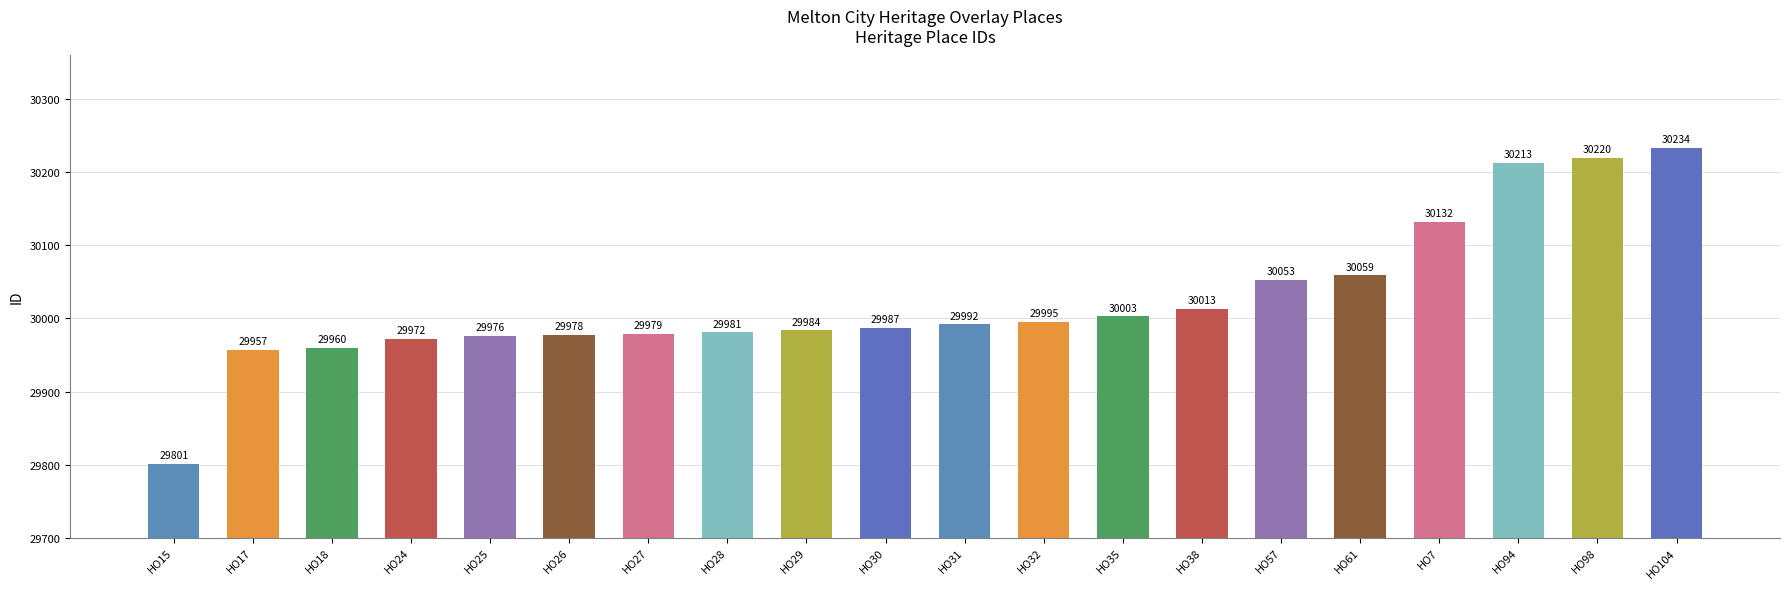

Reading left to right, list all the values displayed in this chart.

29801	29957	29960	29972	29976	29978	29979	29981	29984	29987	29992	29995	30003	30013	30053	30059	30132	30213	30220	30234